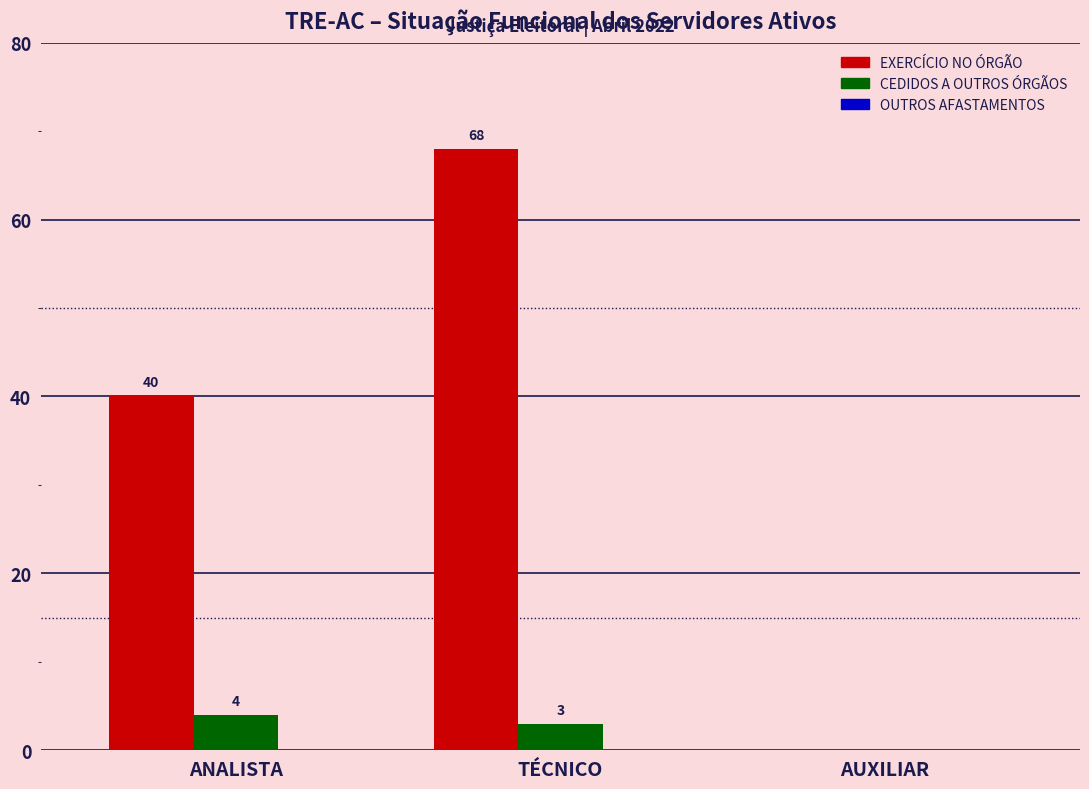

Does the chart contain stacked bars?

No